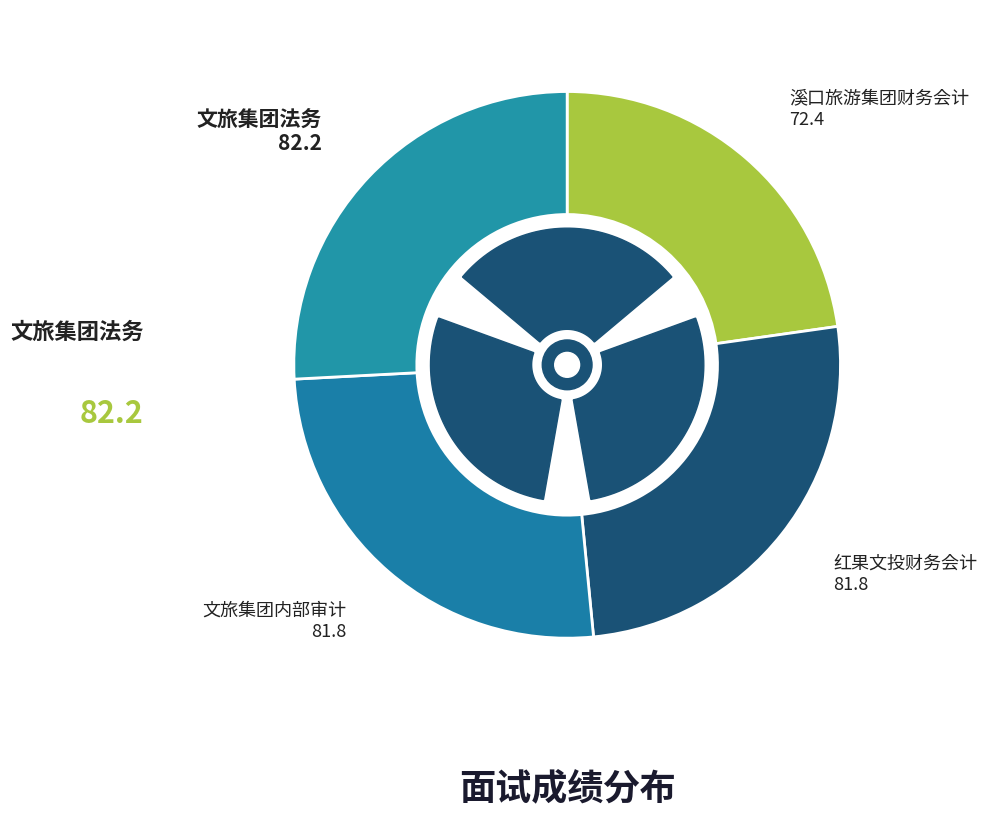

Is there any slice that represents more than half of the pie?

No